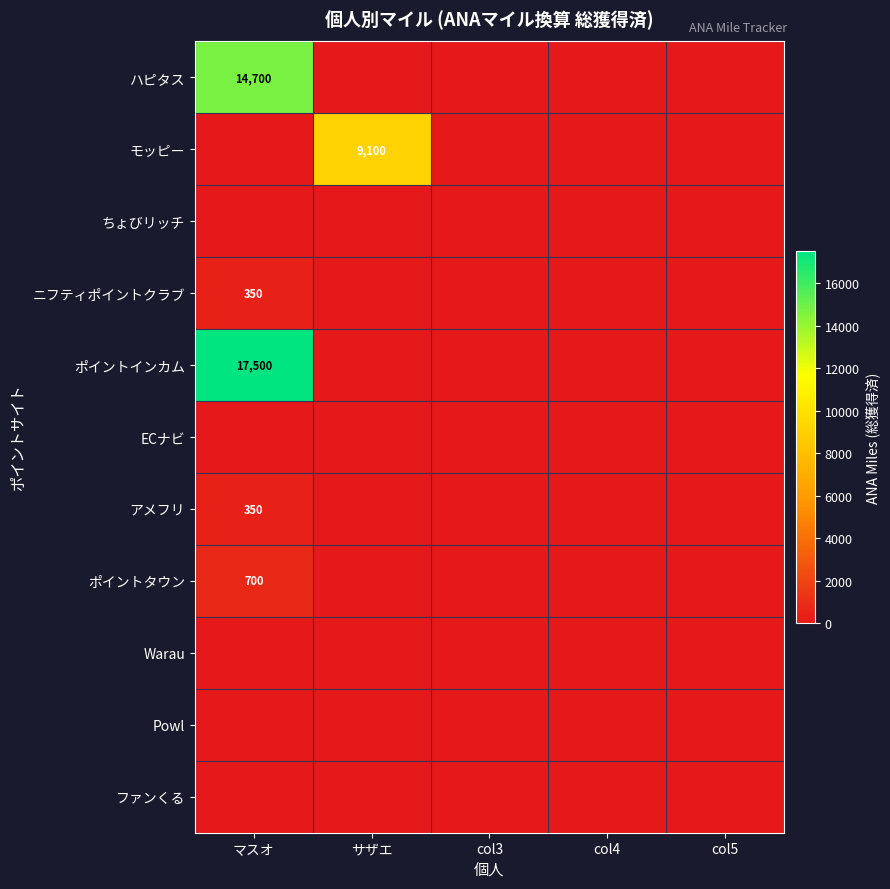

Which has a higher value, マスオ or col3?

マスオ